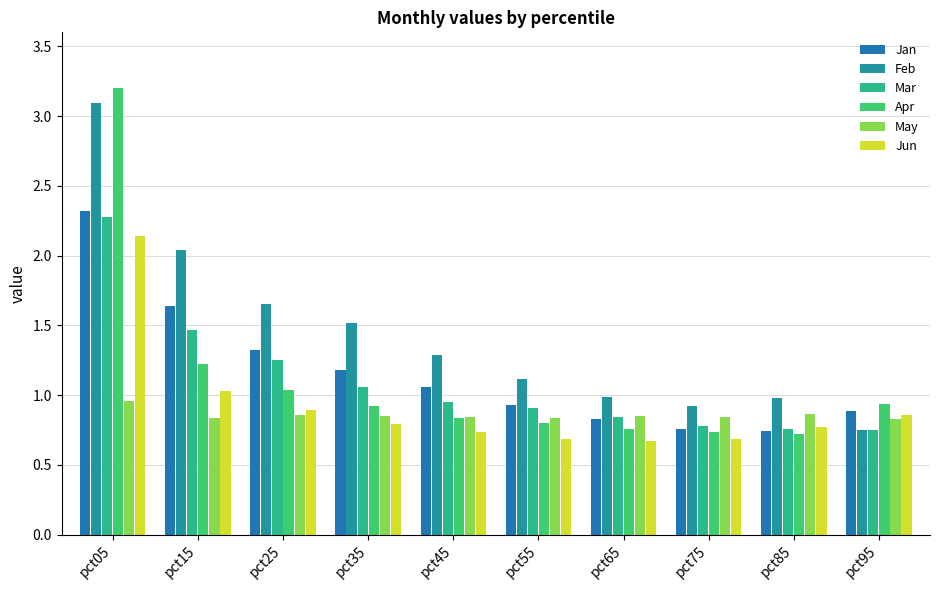

Between pct45 and pct85, which is larger?

pct45